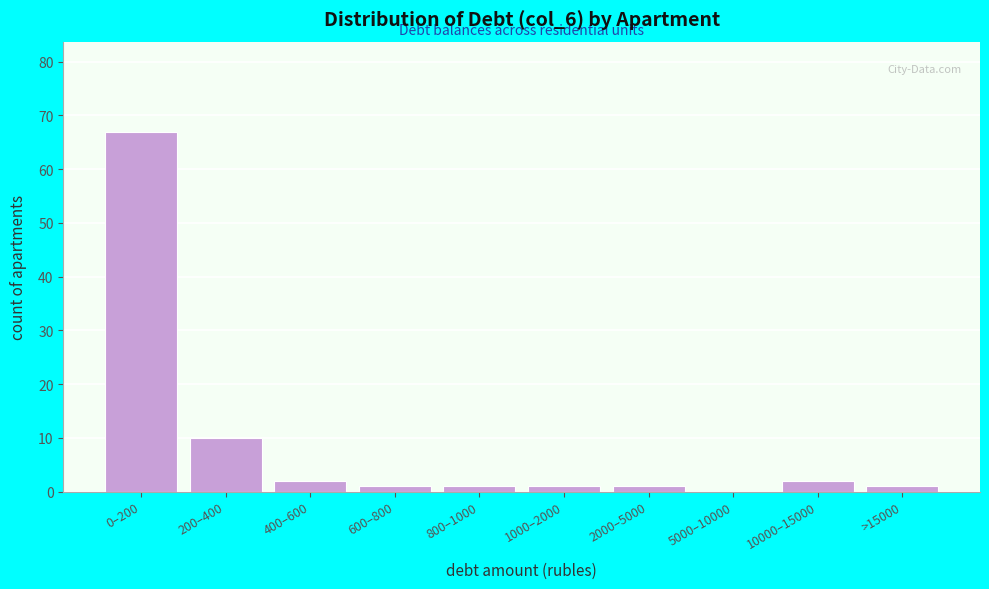

Reading left to right, transcribe all the data shown in this chart.

0–200=67	200–400=10	400–600=2	600–800=1	800–1000=1	1000–2000=1	2000–5000=1	5000–10000=0	10000–15000=2	>15000=1